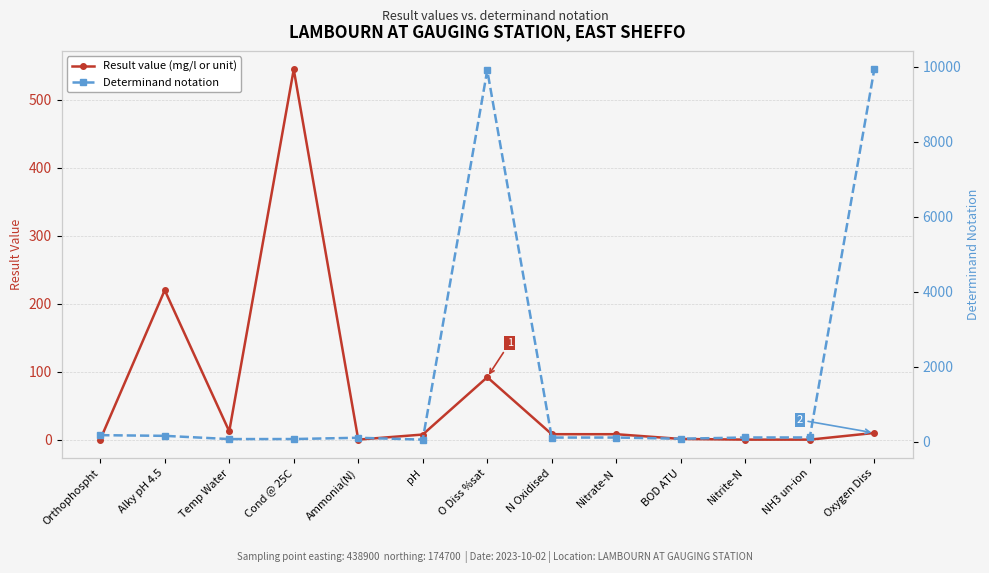

In Determinand notation, how many points are lower than both neighbors (excluding endpoints)?

4